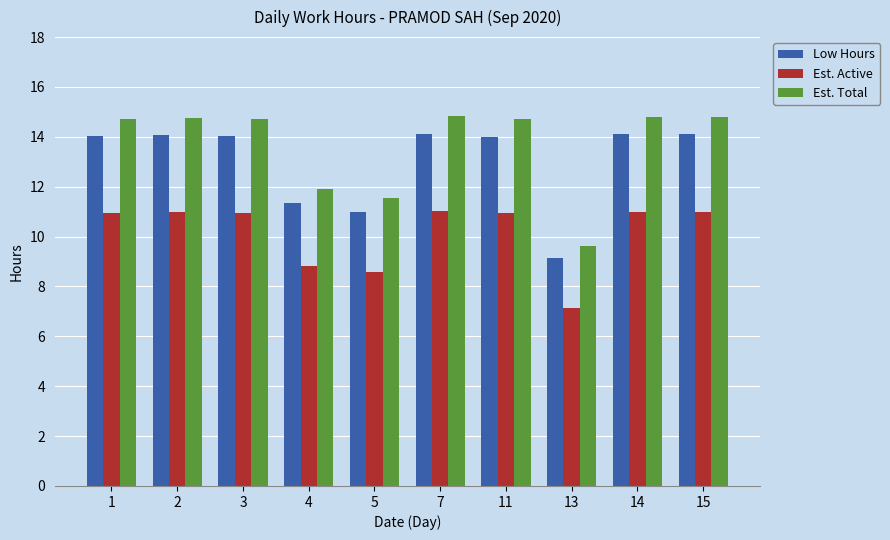

Between 3 and 5, which series saw the biggest shift?

Est. Total